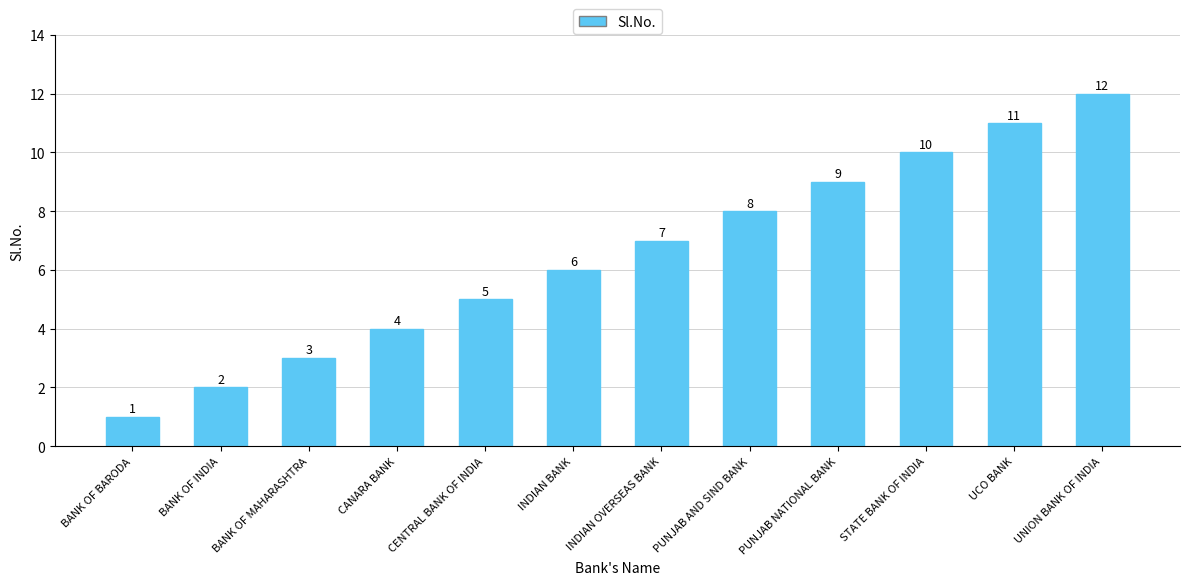

How many values are below 7?

6